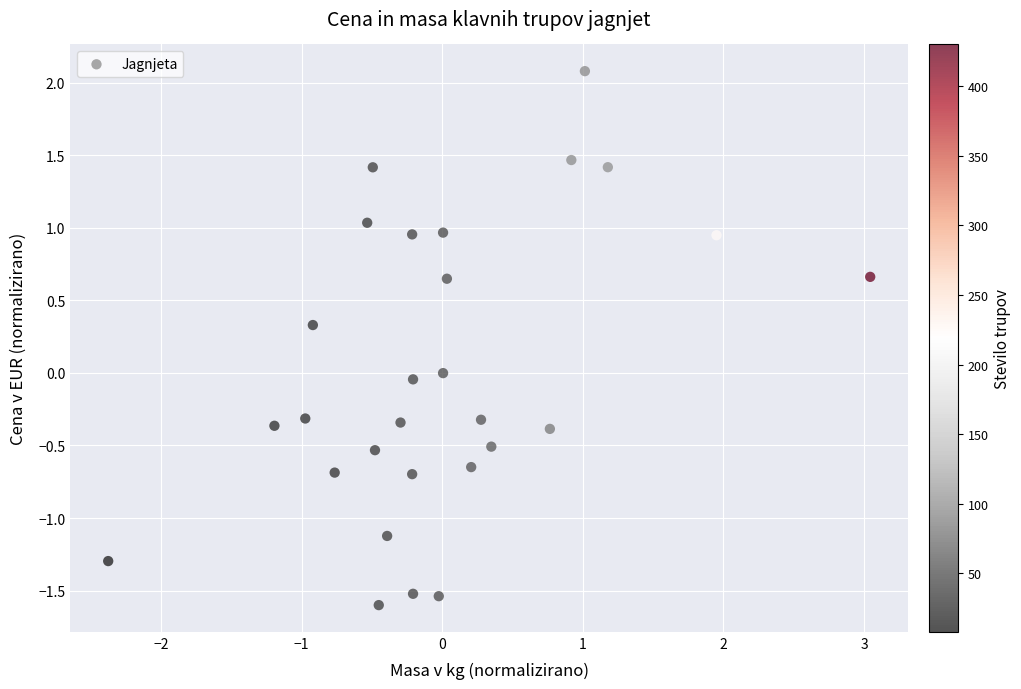

What is the range of X values (max minus min)?

5.4